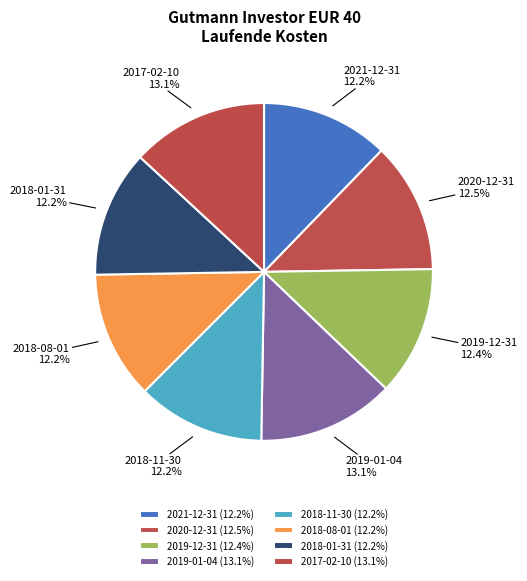

Does 2021-12-31 account for over 50% of the chart?

No